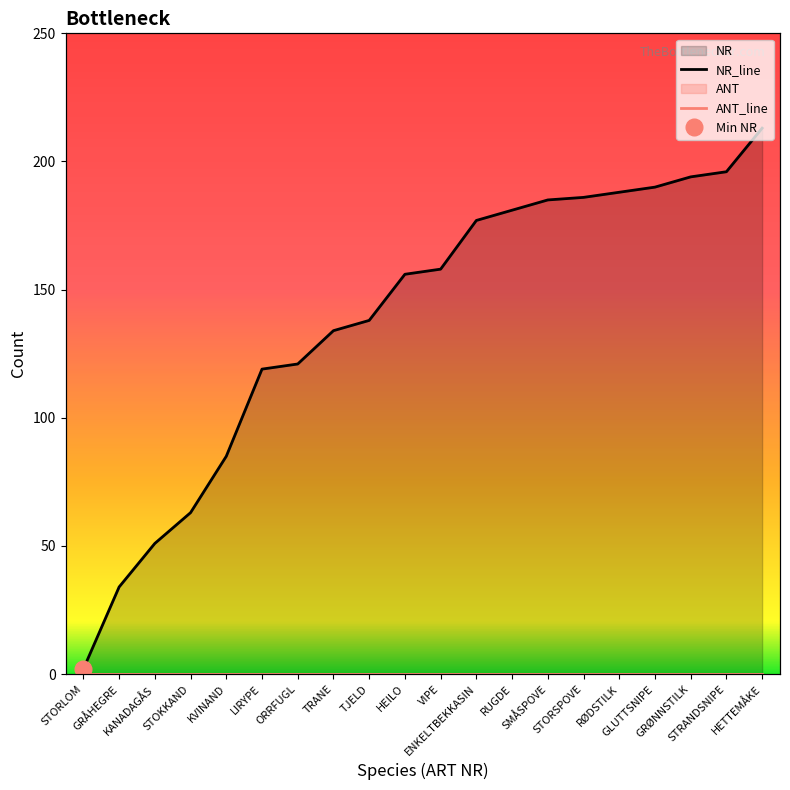

Which has a higher value, TJELD or LIRYPE?

TJELD